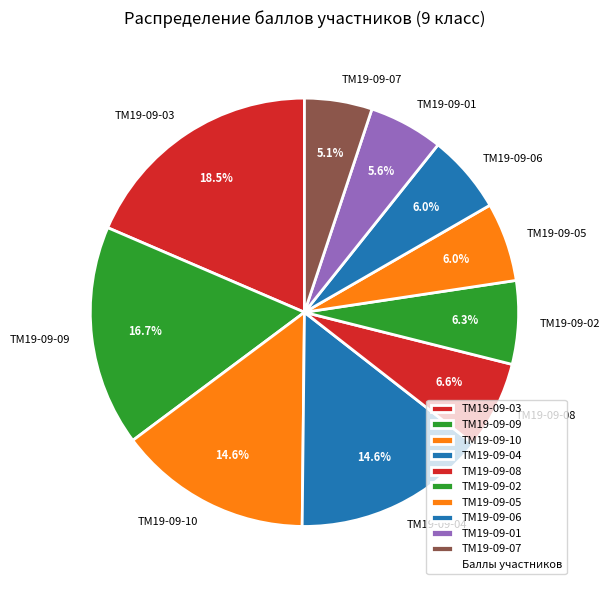

Which slice is the largest?

ТМ19-09-03